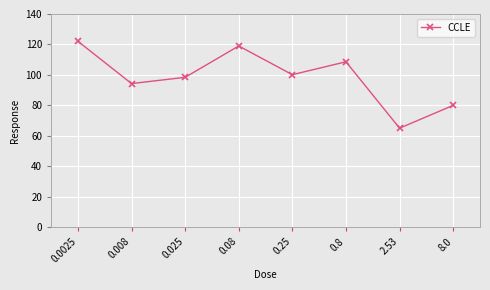

The value at 2.53 is 65.0. True or false?

True